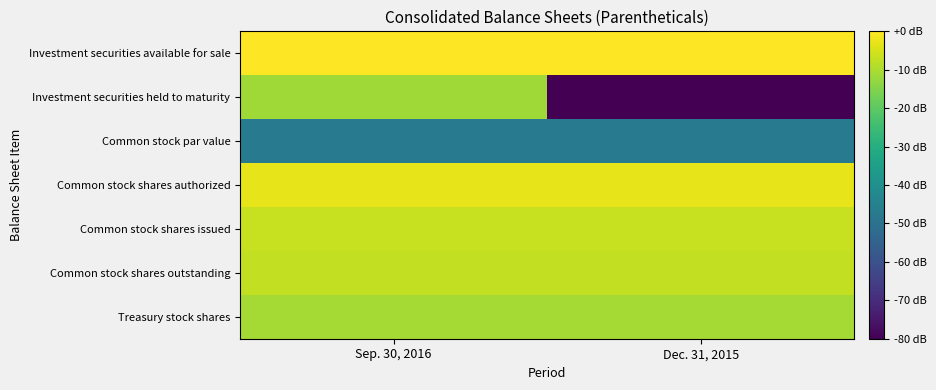

What is the smallest value displayed?

-6.0